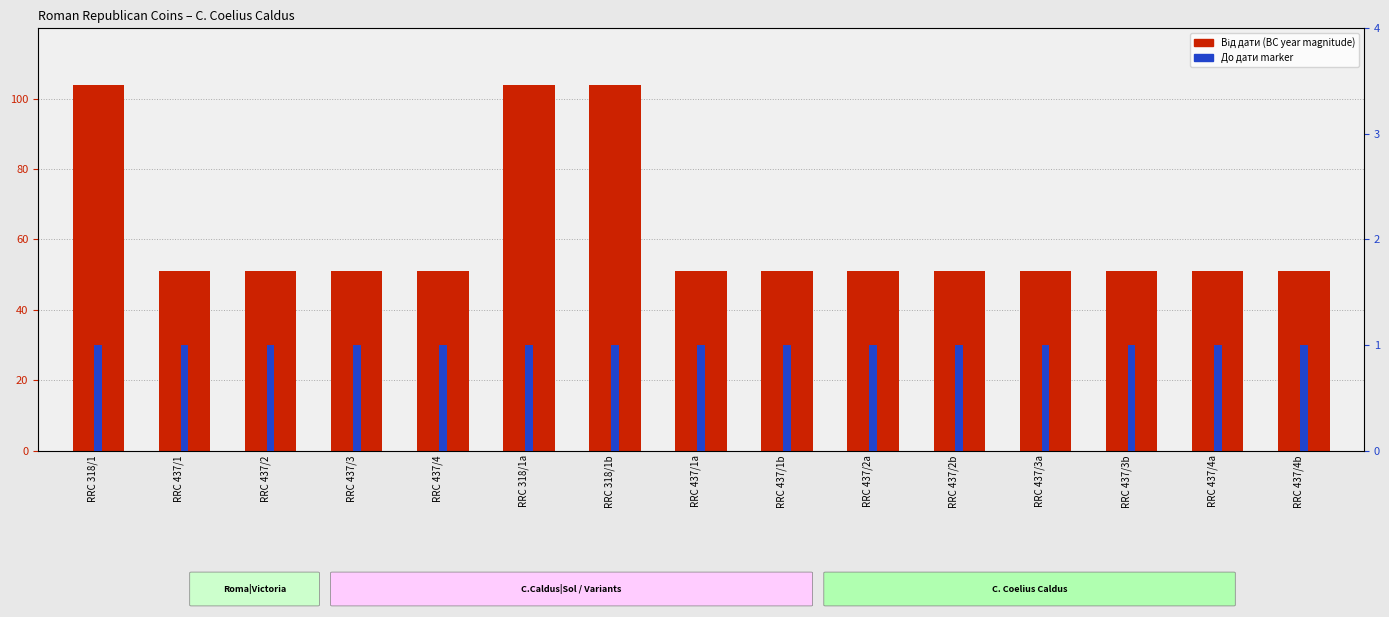

Is it true that Від дати (BC magnitude) equals 51 at RRC 437/4a?

True